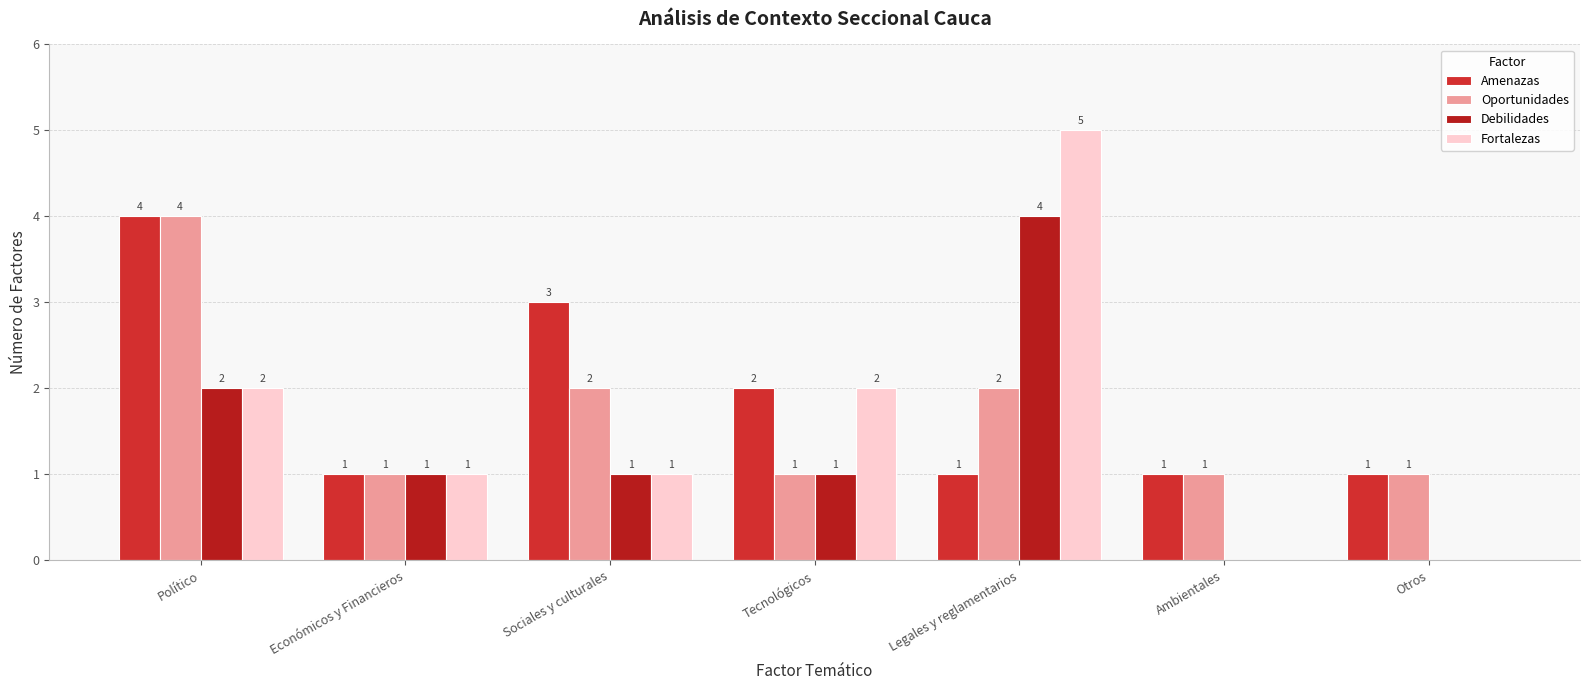

What is the difference between the second highest and minimum values in the Amenazas series?

2